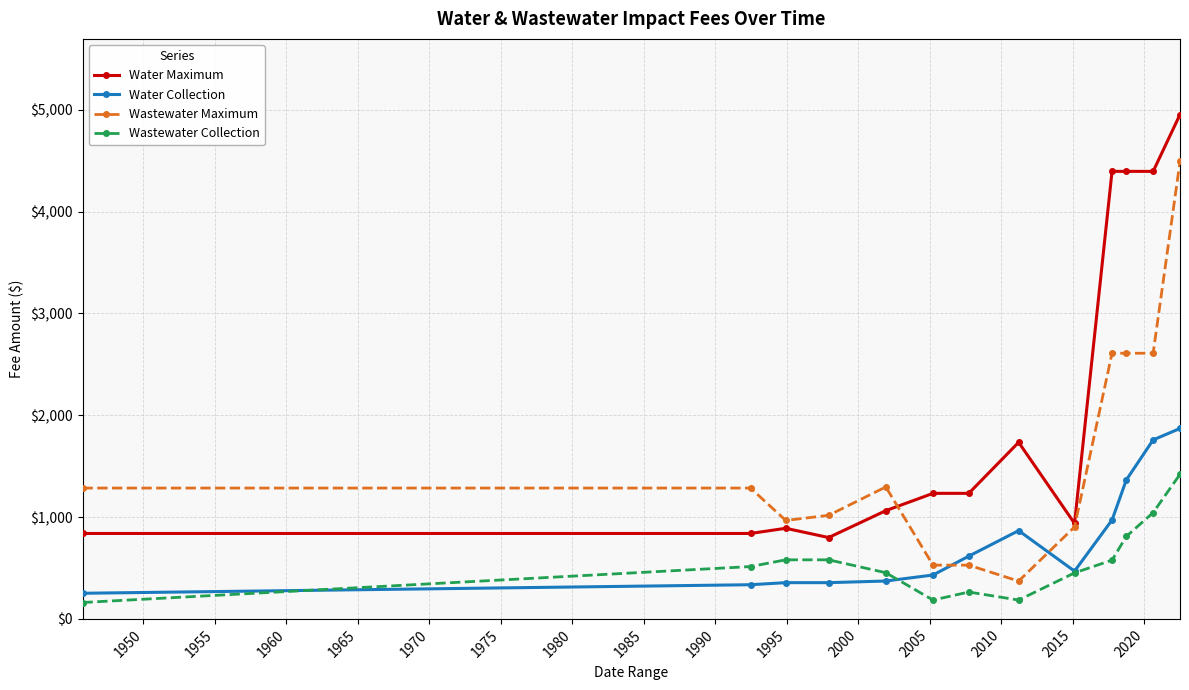

At how many categories does at least one series exceed 4199?

4